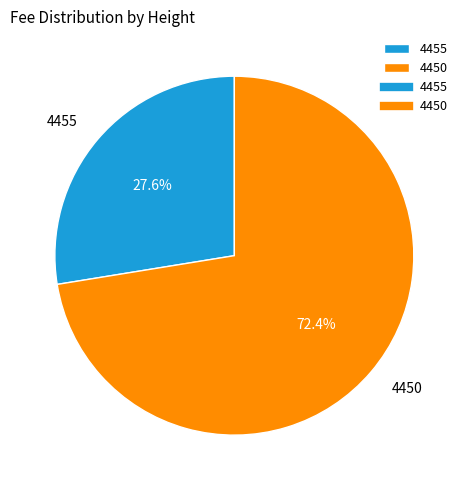

Which slice is the smallest?

4455